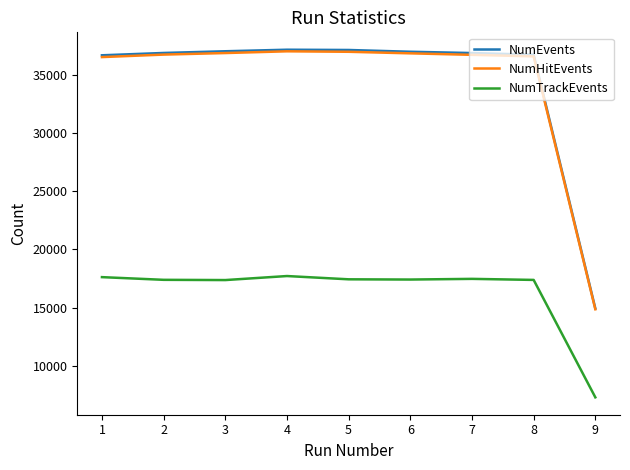

The value of NumHitEvents at 3 is 36865. True or false?

True